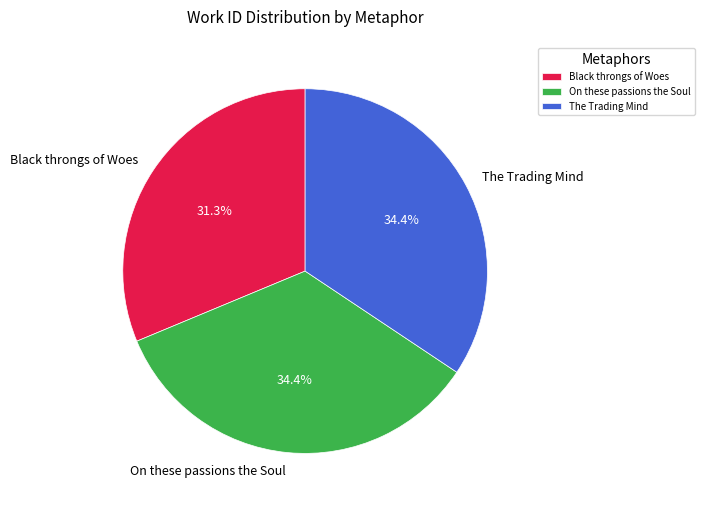

Does any single category account for the majority?

No